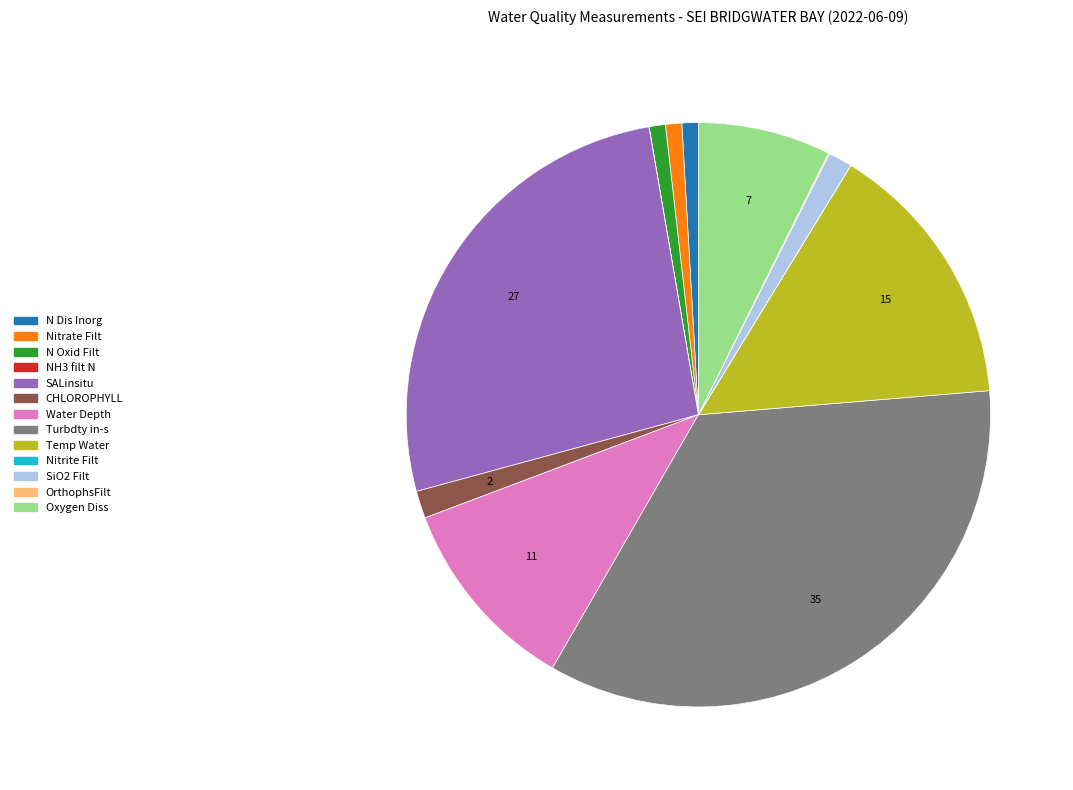

Does Water Depth represent more than half of the total?

No